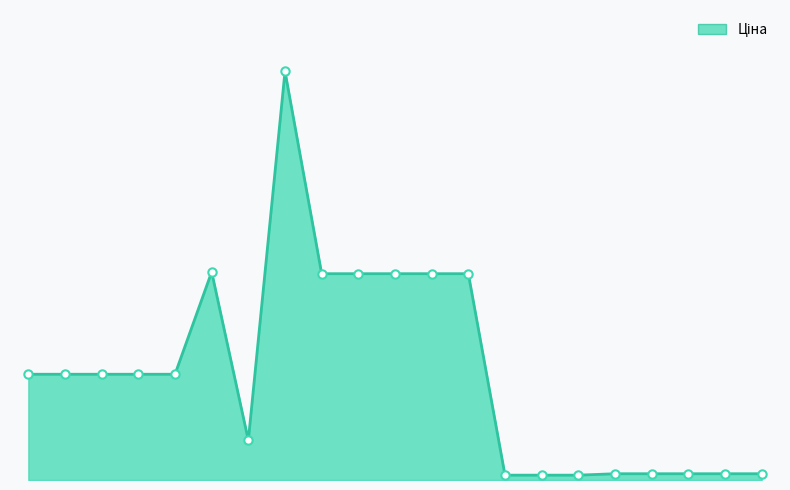

Is this an area chart (filled region under the line)?

Yes